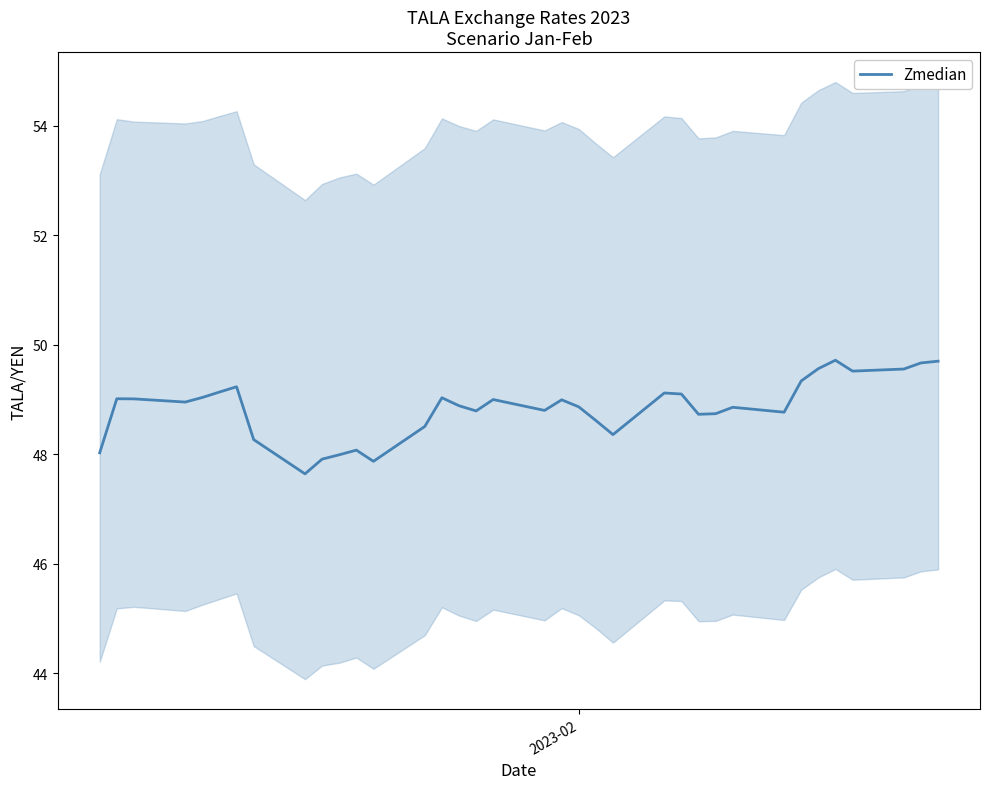

What is the lowest value of the Zmedian series?

47.6